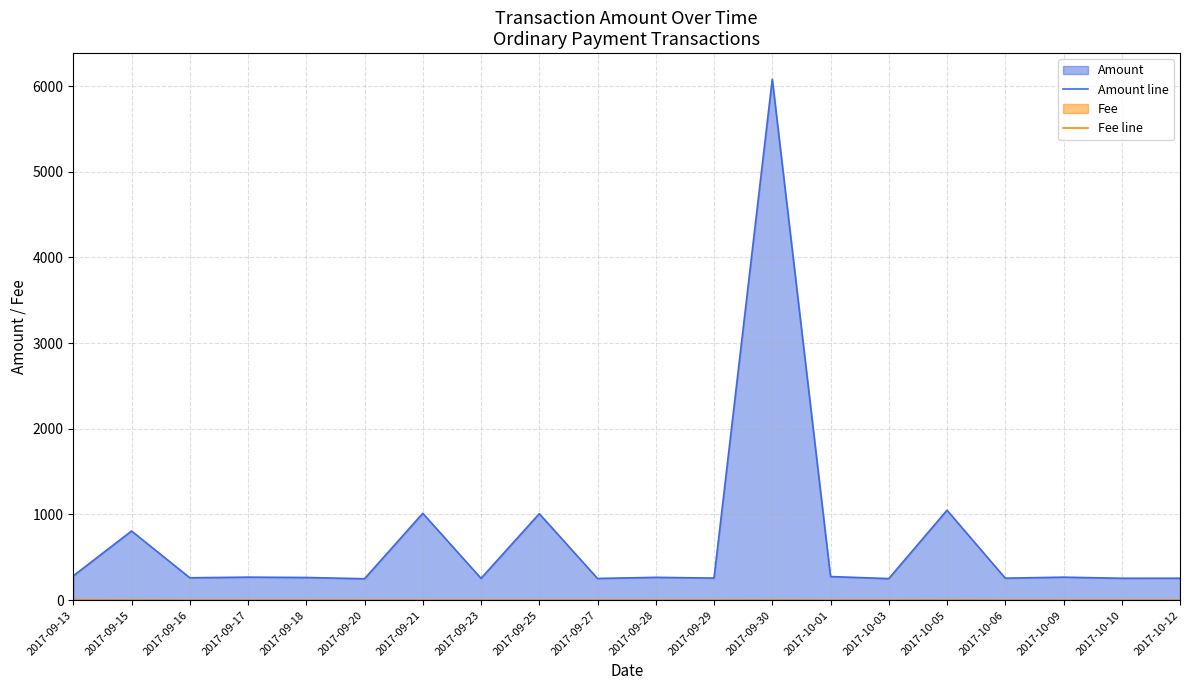

What is the difference between the highest and lowest values at 2017-09-16?

260.3